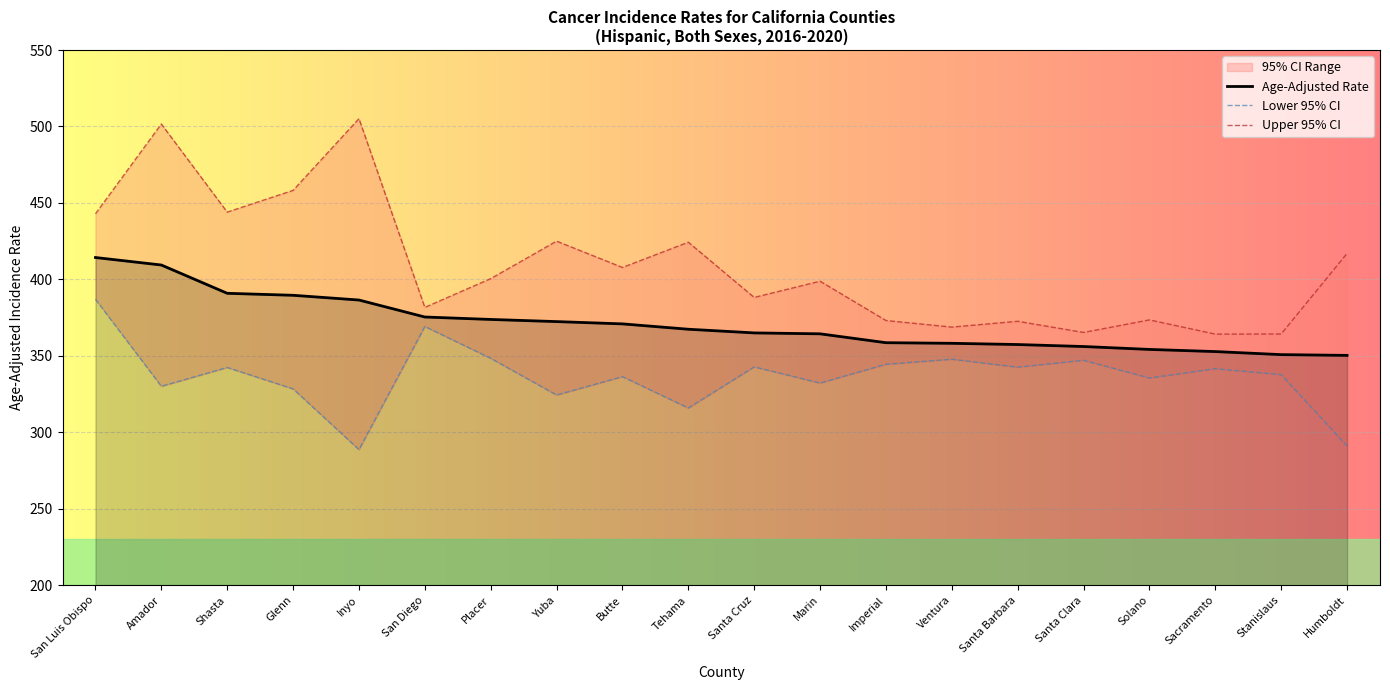

At San Diego, list the series in order from largest to smallest.

Upper 95% CI, Age-Adjusted Rate, Lower 95% CI